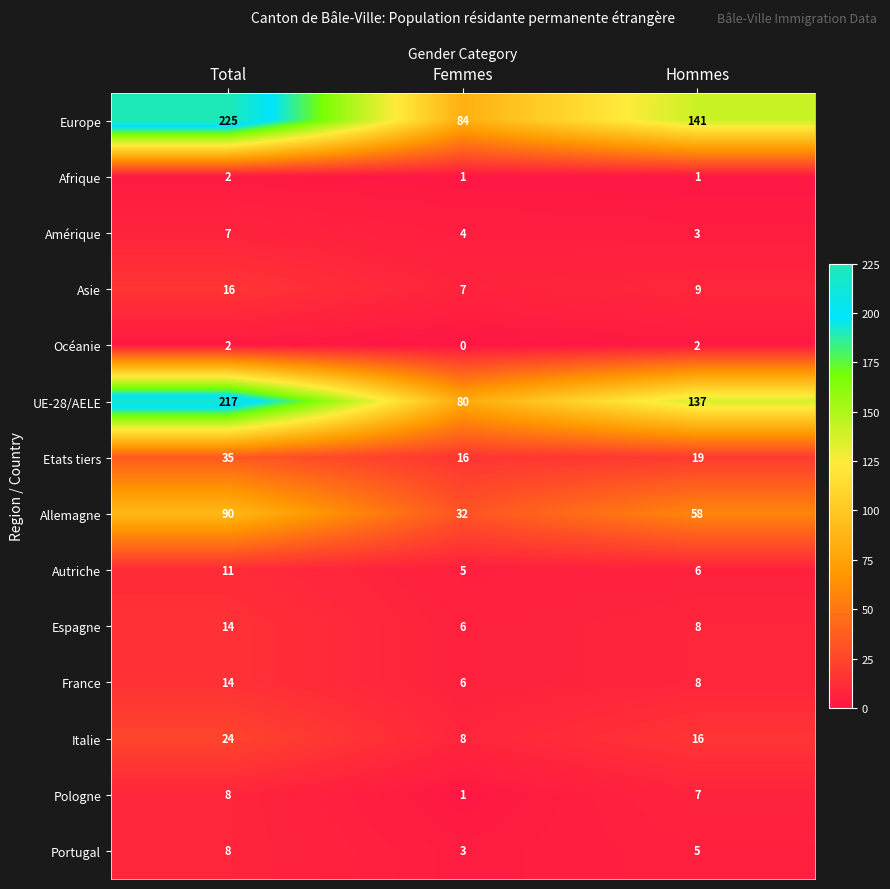

List the labels in order of Asie value, smallest first.

Femmes, Hommes, Total